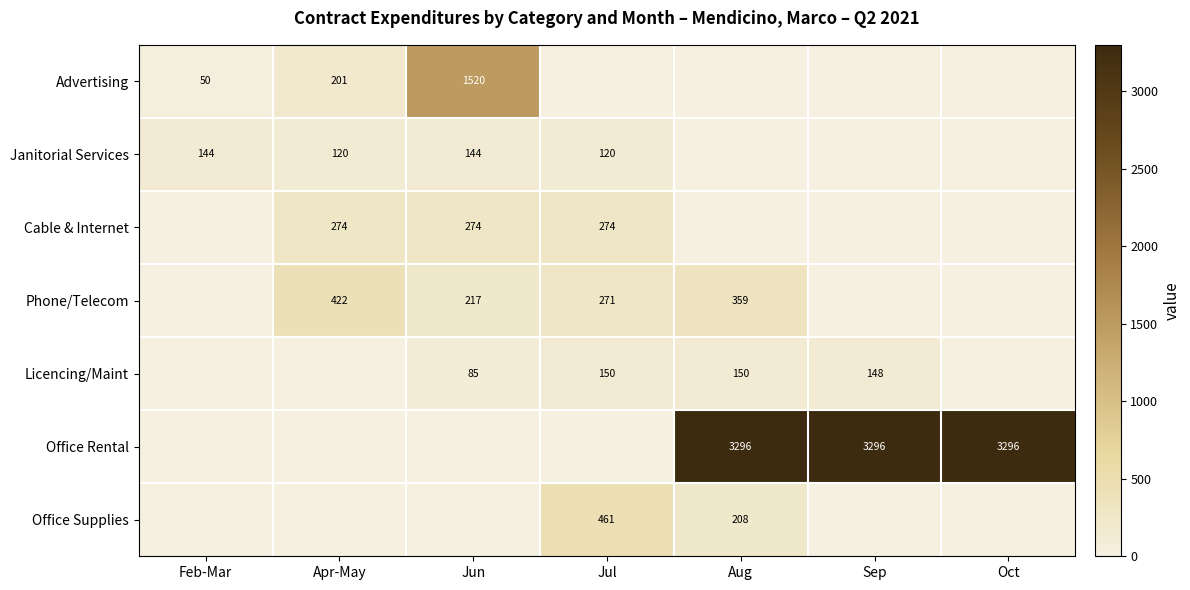

True or false: Janitorial Services has a value of 120 at Jul.

True